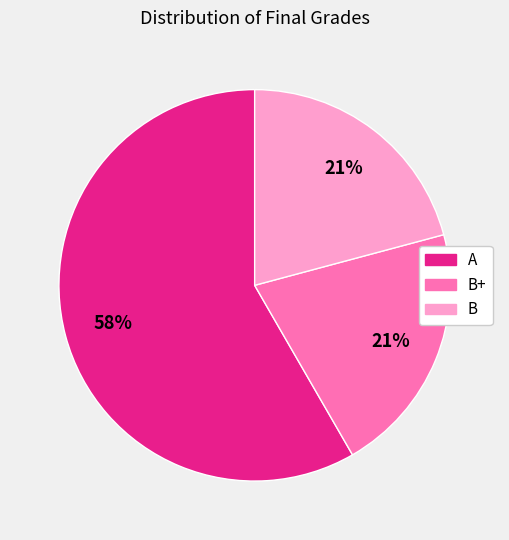

To the nearest percent, what is the average slice percentage?

33%